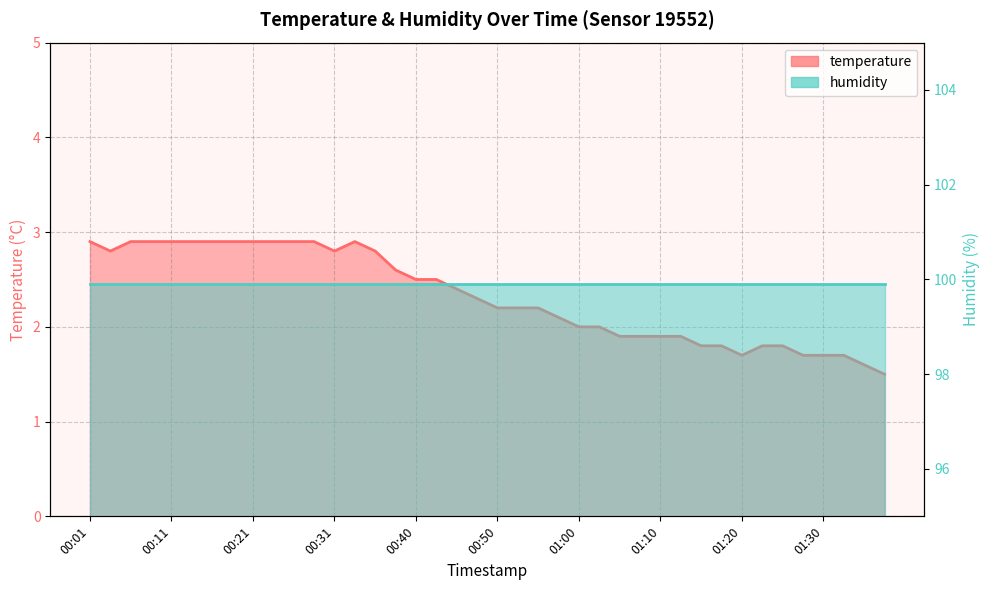

Count the number of categories in the chart.

40